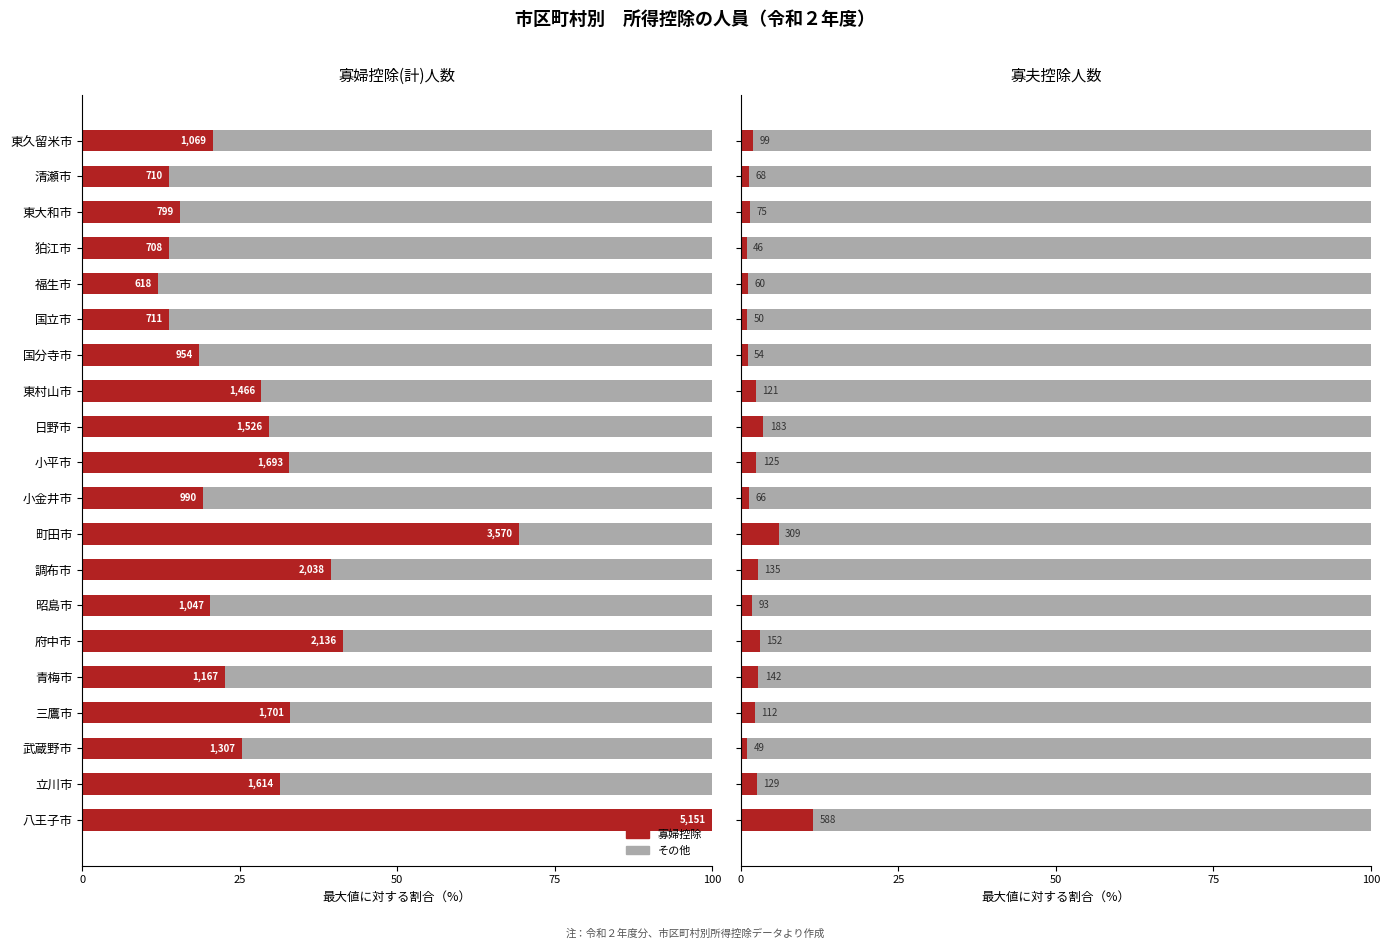

Which series has the largest range (max minus min)?

寡婦控除(計)人数